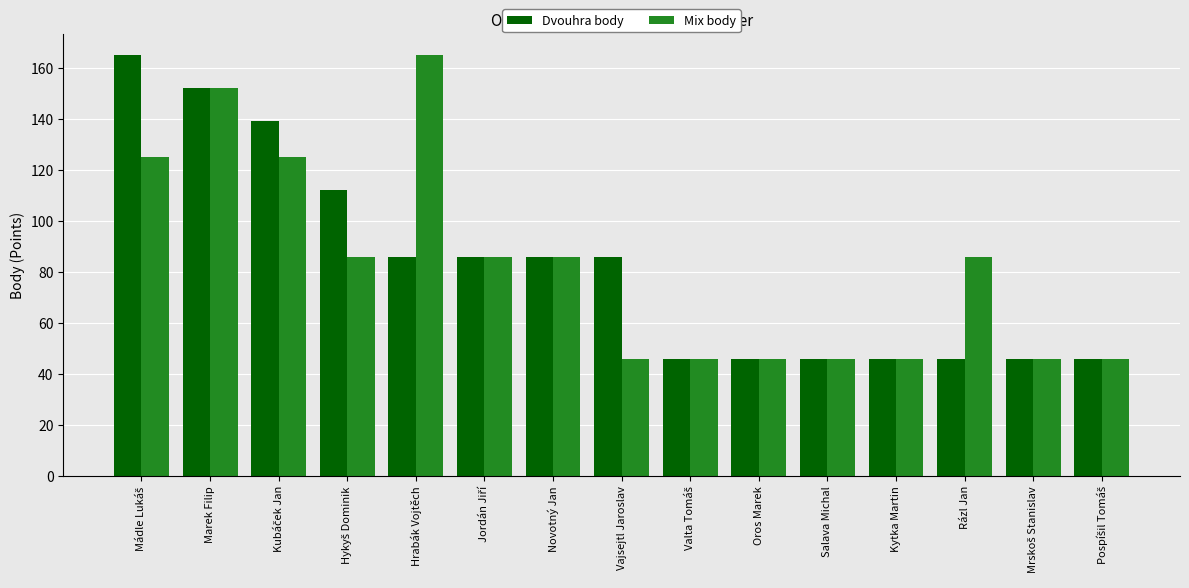

What is the difference between the maximum and minimum values in the Dvouhra body series?

119